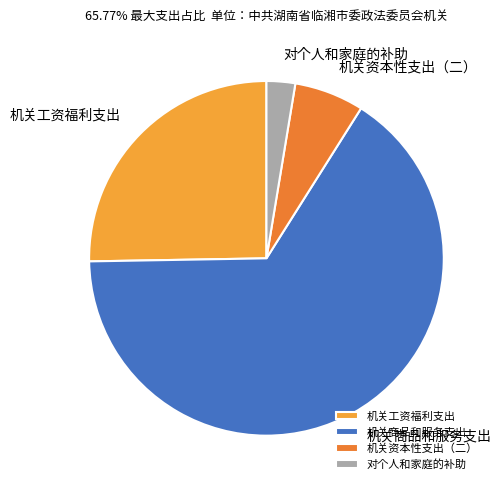

Do 对个人和家庭的补助 and 机关资本性支出（二） together represent more than half of the pie?

No